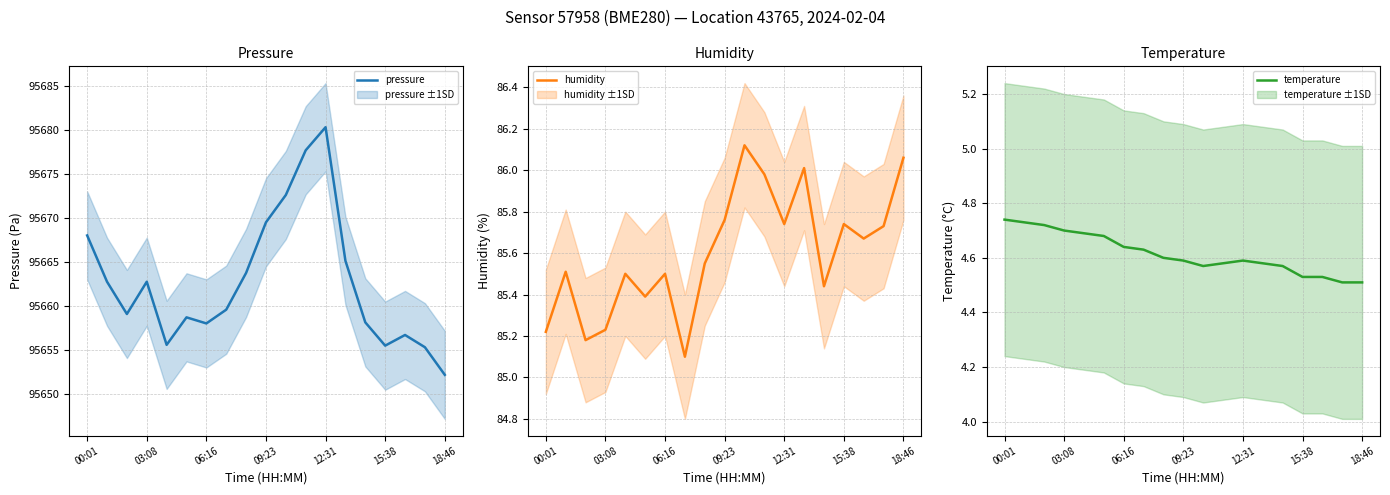

Reading left to right, transcribe all the data shown in this chart.

pressure: 95668.0	95662.8	95659.1	95662.8	95655.6	95658.7	95658.0	95659.6	95663.8	95669.5	95672.6	95677.7	95680.3	95665.1	95658.2	95655.5	95656.7	95655.3	95652.2
humidity: 85.2	85.5	85.2	85.2	85.5	85.4	85.5	85.1	85.5	85.8	86.1	86.0	85.7	86.0	85.4	85.7	85.7	85.7	86.1
temperature: 4.7	4.7	4.7	4.7	4.7	4.7	4.6	4.6	4.6	4.6	4.6	4.6	4.6	4.6	4.6	4.5	4.5	4.5	4.5